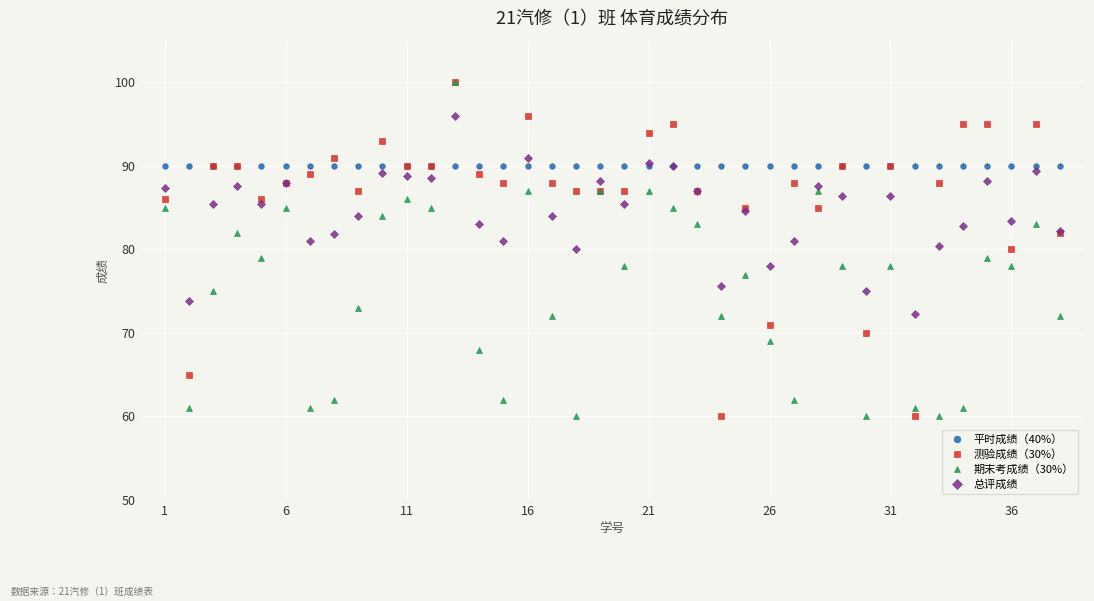

Which series has the largest total across all categories?

平时成绩（40%）